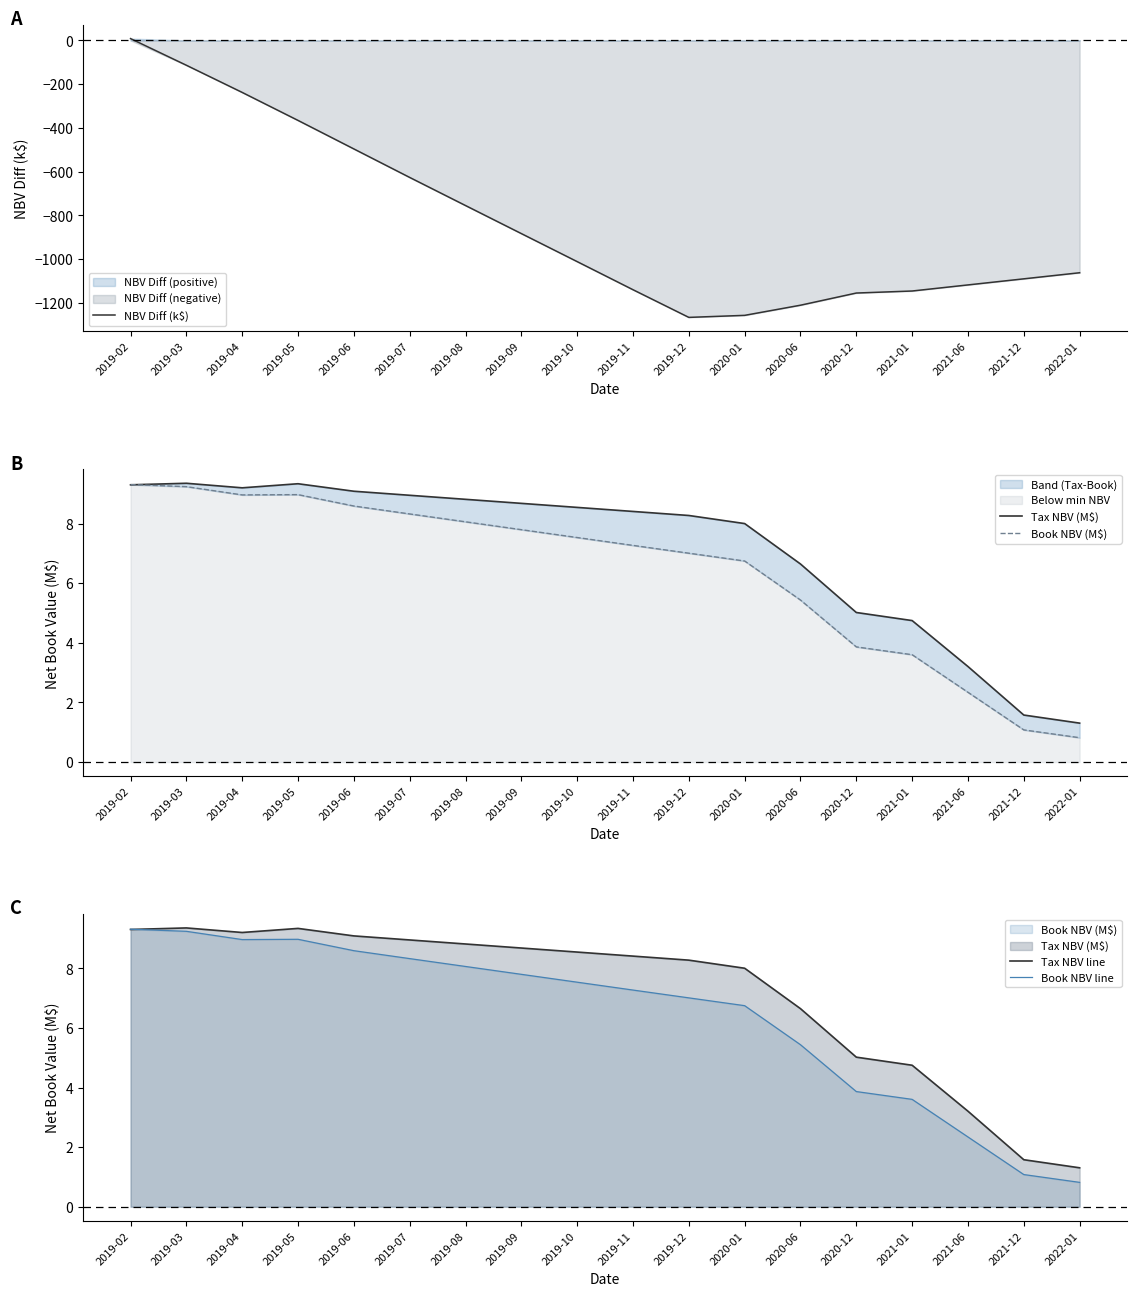

Reading right to left, transcribe all the data shown in this chart.

NBV Diff (k$): -1062.0	-1089.8	-1117.6	-1145.4	-1154.7	-1210.3	-1256.7	-1266.0	-1139.6	-1011.1	-883.0	-754.8	-626.4	-496.1	-365.8	-237.9	-113.7	8.2
Tax NBV (M$): 1.3	1.6	3.2	4.7	5.0	6.6	8.0	8.3	8.4	8.5	8.7	8.8	9.0	9.1	9.3	9.2	9.4	9.3
Book NBV (M$): 0.8	1.1	2.3	3.6	3.9	5.4	6.7	7.0	7.3	7.5	7.8	8.1	8.3	8.6	9.0	9.0	9.2	9.3
Tax NBV line: 1.3	1.6	3.2	4.7	5.0	6.6	8.0	8.3	8.4	8.5	8.7	8.8	9.0	9.1	9.3	9.2	9.4	9.3
Book NBV line: 0.8	1.1	2.3	3.6	3.9	5.4	6.7	7.0	7.3	7.5	7.8	8.1	8.3	8.6	9.0	9.0	9.2	9.3